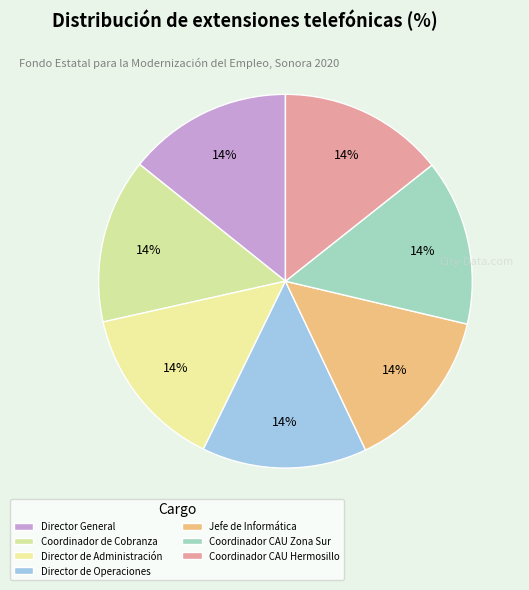

How many segments does this pie chart have?

7